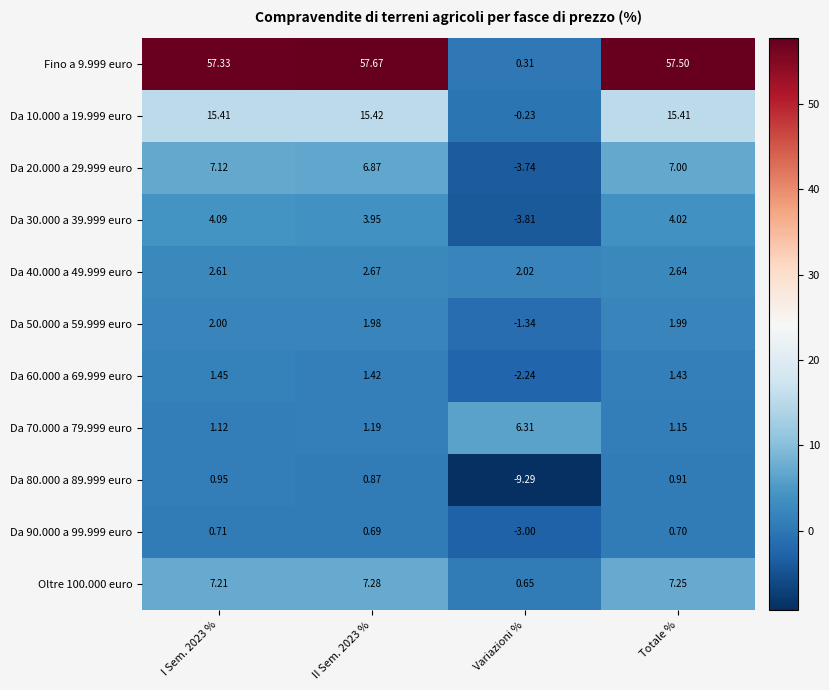

What is the maximum value shown in the chart?

57.7